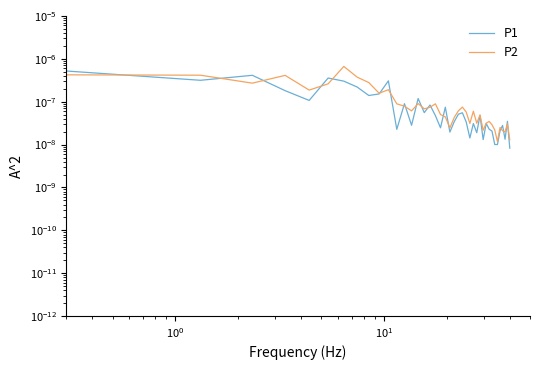

What are all the series names shown in the legend?

P1, P2